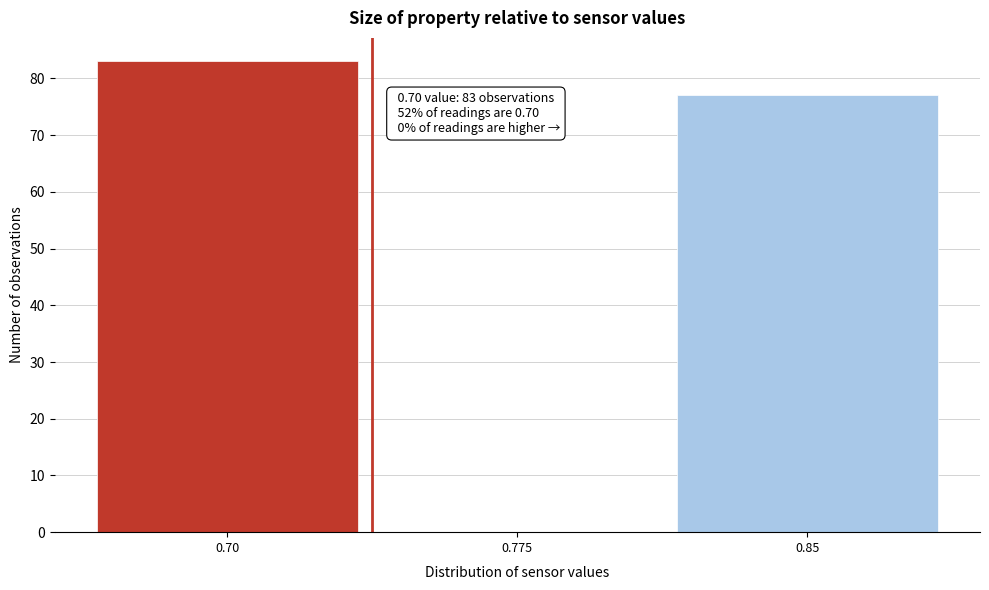

Reading left to right, transcribe all the data shown in this chart.

0.70=83	0.775=0	0.85=77